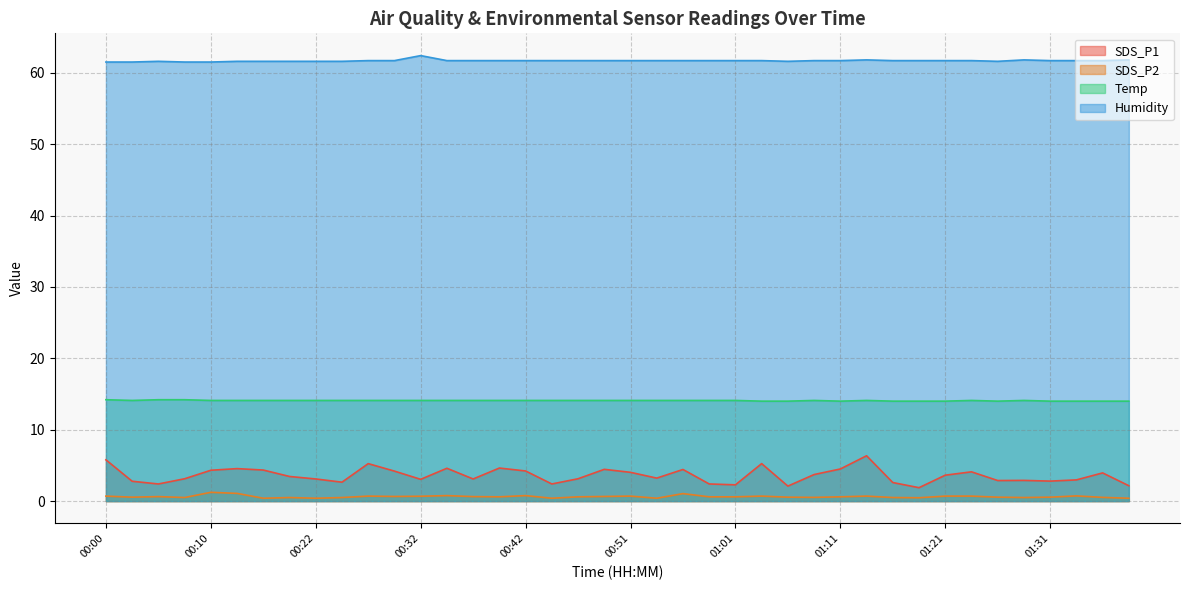

Where is SDS_P2 nearest to the value 0?

00:17